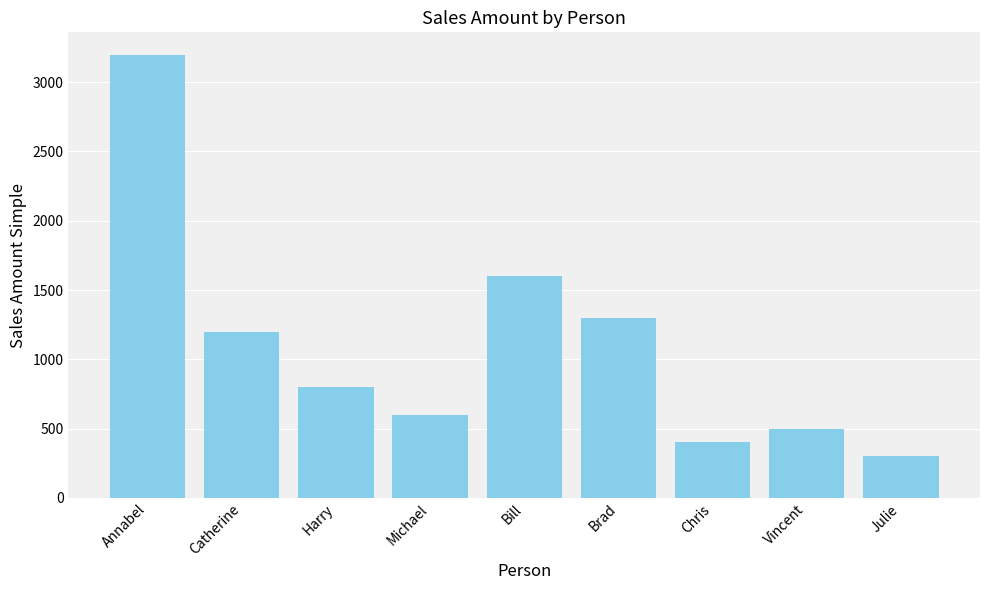

Approximately how many times larger is the value at Catherine compared to Michael?

2.0